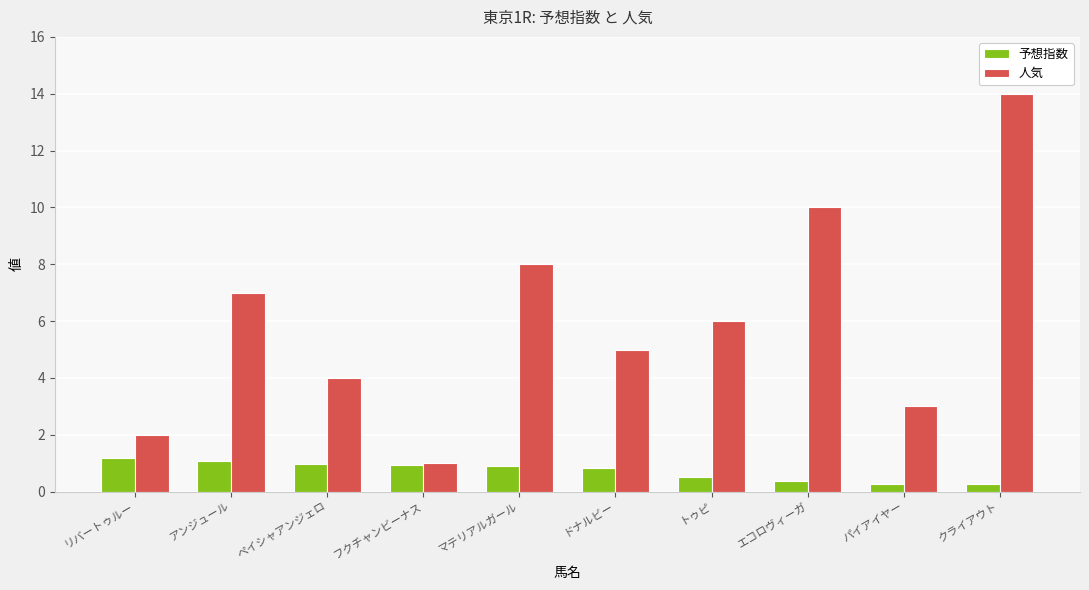

Are the bars horizontal?

No